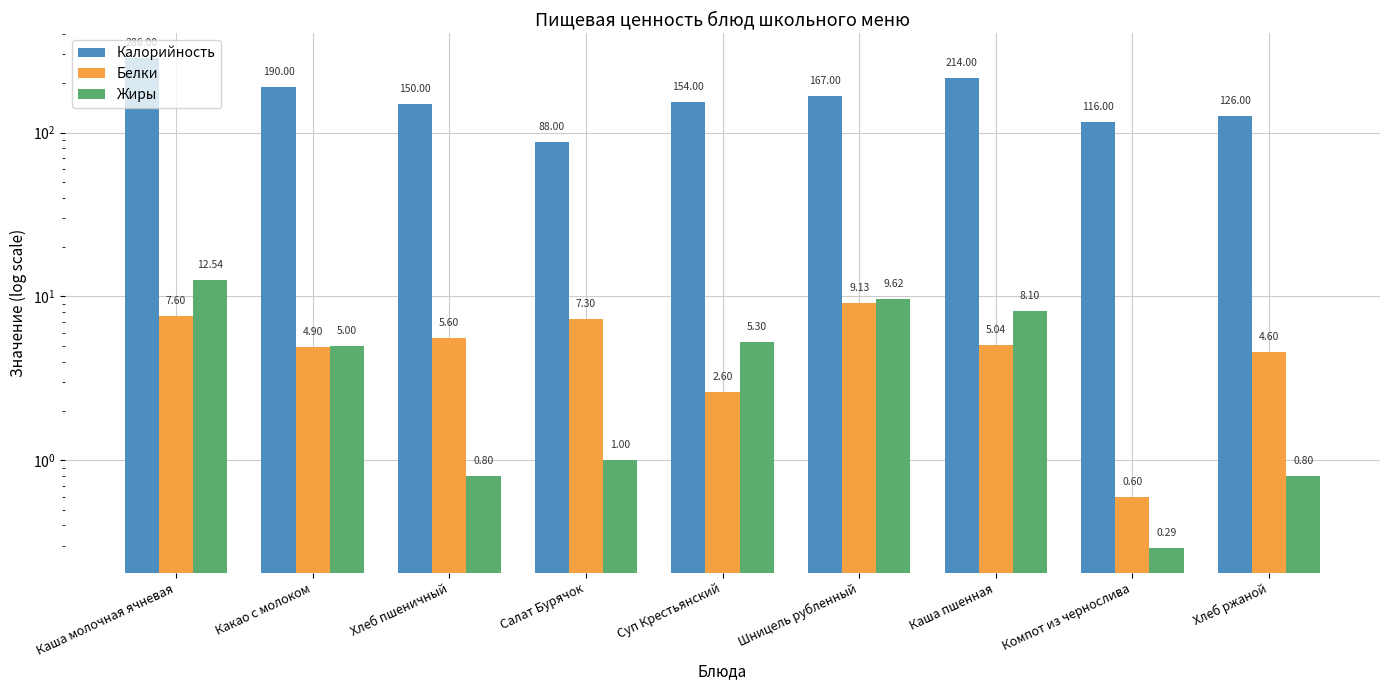

Between Хлеб пшеничный and Компот из чернослива, which series saw the biggest shift?

Калорийность